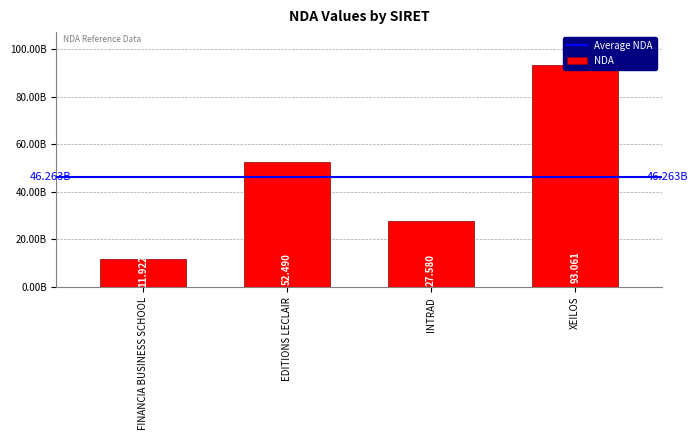

How many data points does each series have?

4